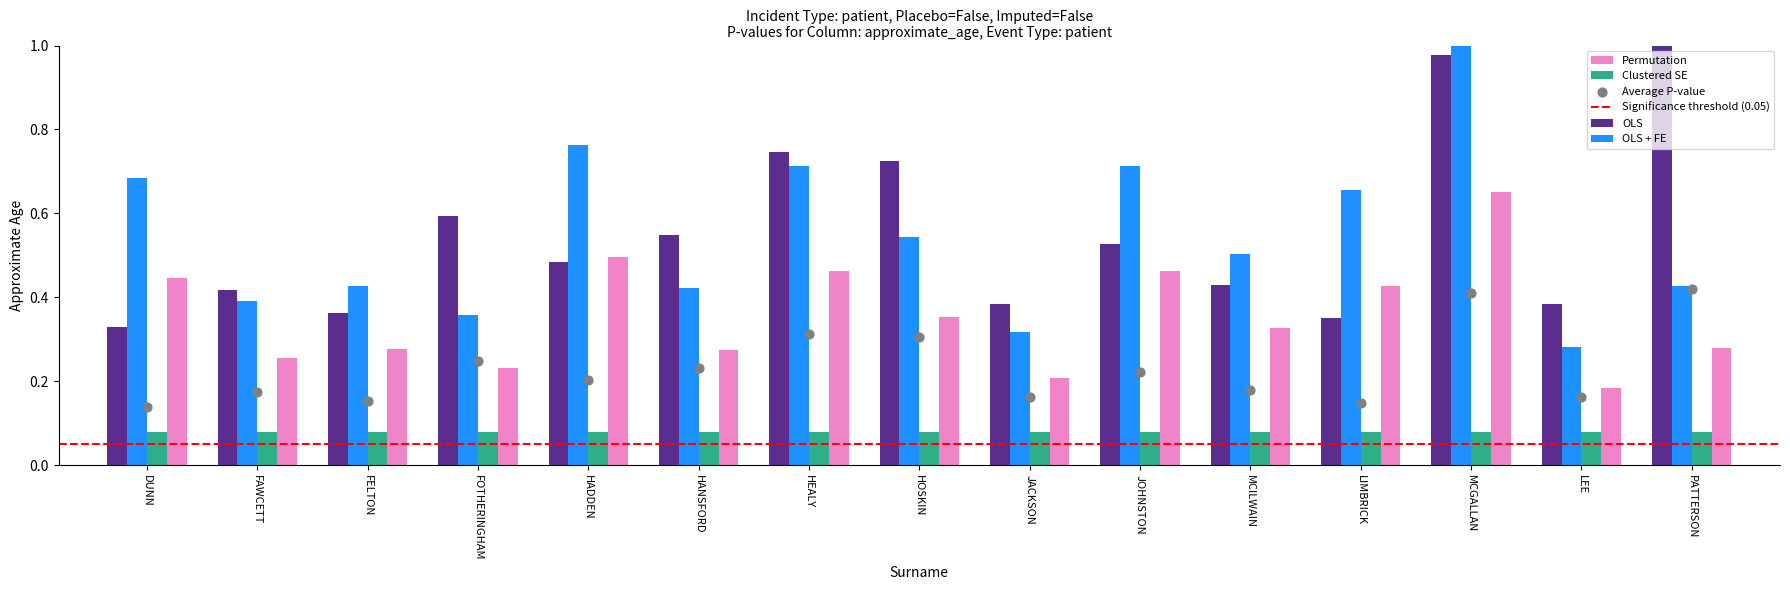

Is the value of Permutation at PATTERSON greater than the value of OLS at HOSKIN?

No